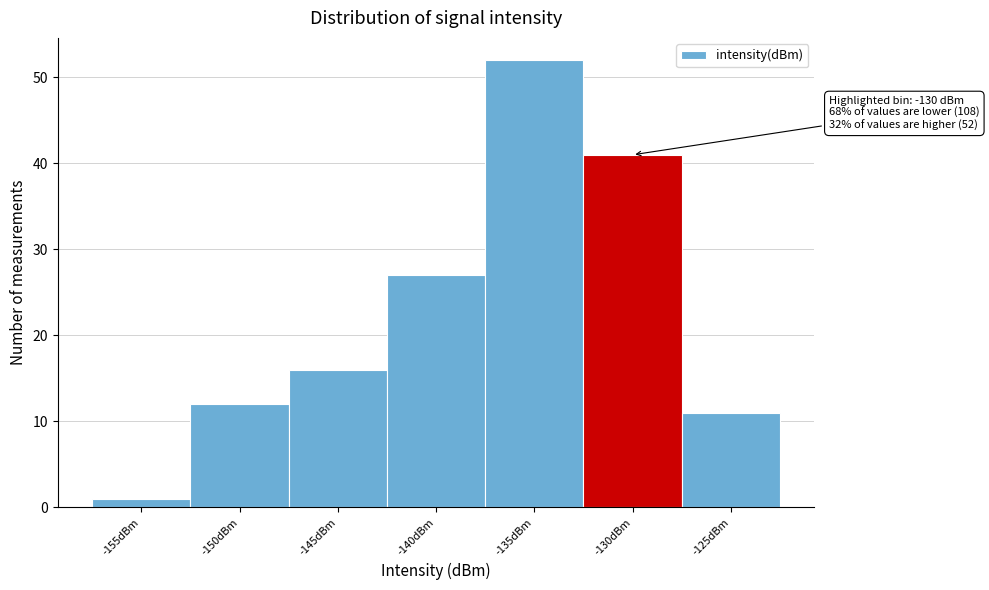

Reading left to right, transcribe all the data shown in this chart.

-155dBm=1	-150dBm=12	-145dBm=16	-140dBm=27	-135dBm=52	-130dBm=41	-125dBm=11